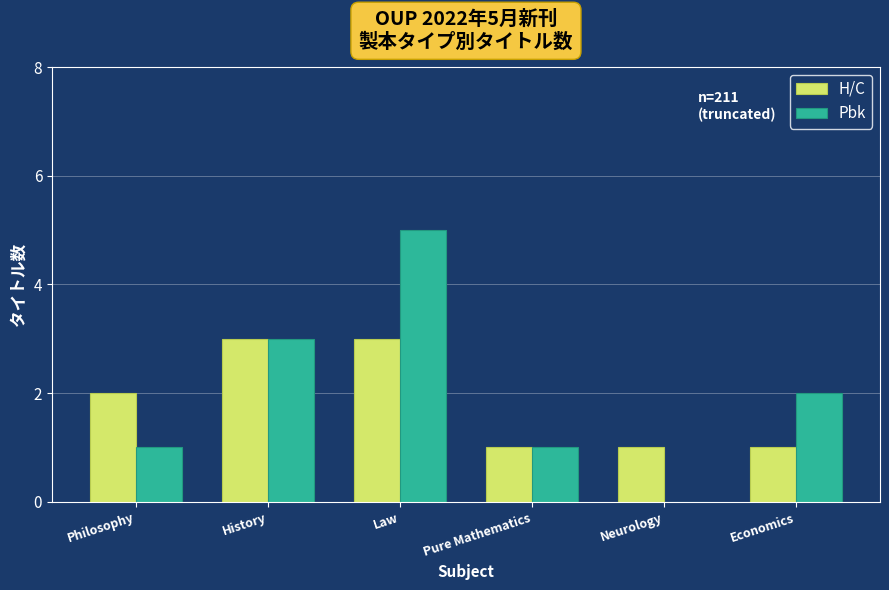

At which category is the sum across all series the highest?

Law